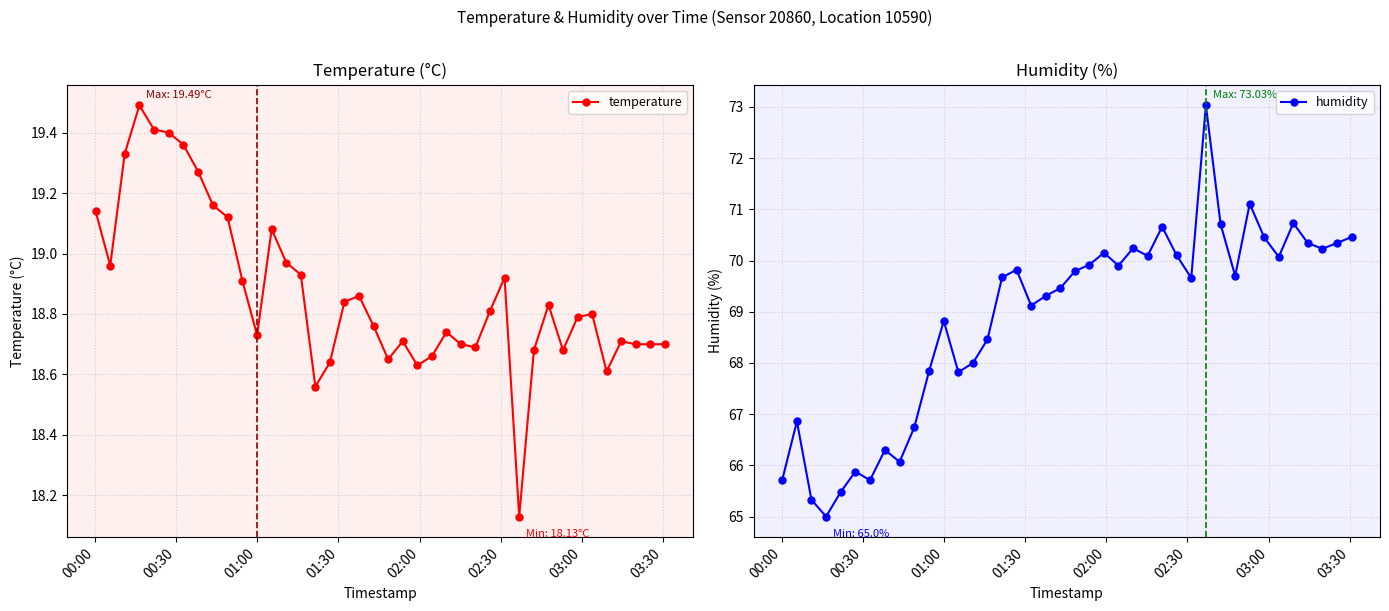

True or false: temperature has more than 1 interior local peaks.

True